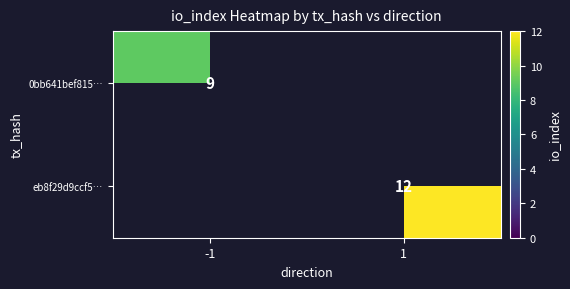

The value of 0bb641bef815… at -1 is 9. True or false?

True